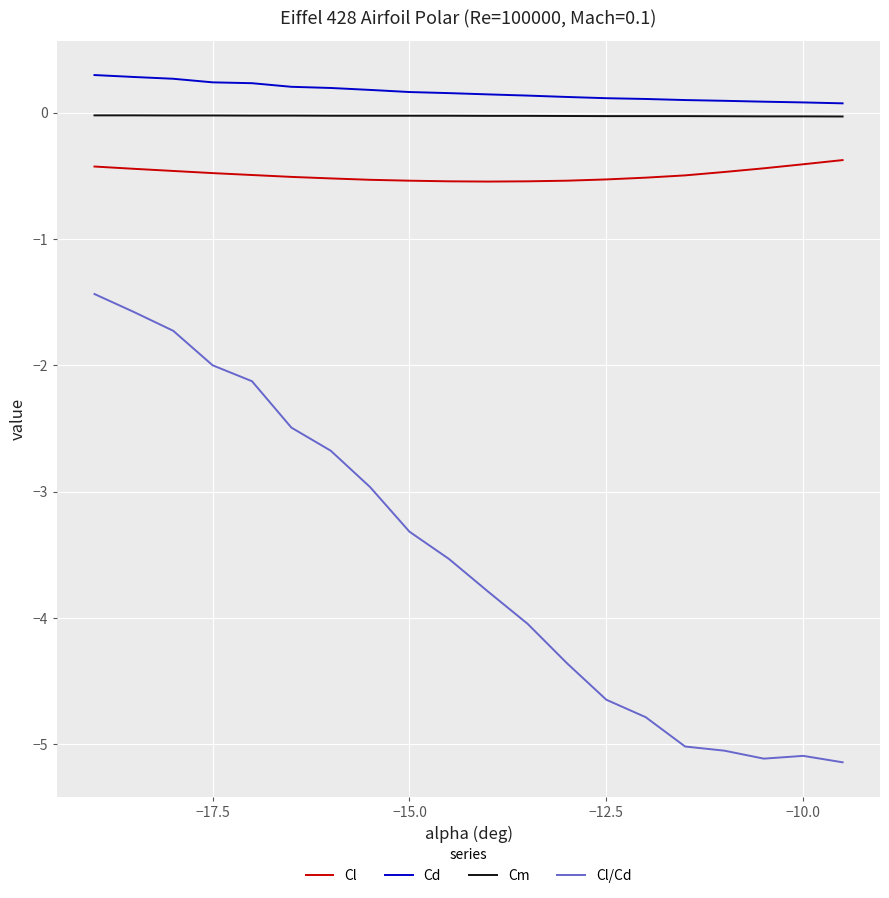

Rank the series by their maximum value, from lowest to highest.

Cl/Cd, Cl, Cm, Cd